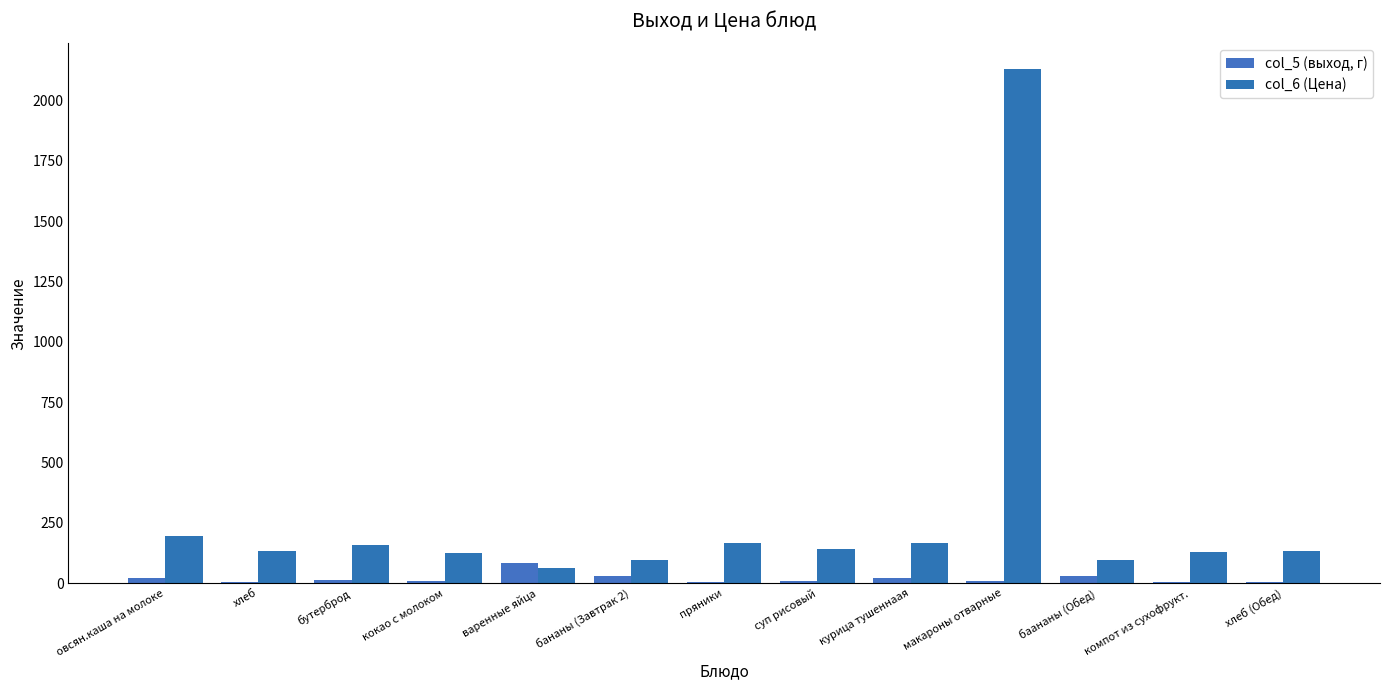

Reading left to right, list all the values displayed in this chart.

col_5 (выход, г): 21.0	3.0	15.0	7.0	85.0	31.0	6.0	11.0	22.0	7.6	31.0	4.5	3.0
col_6 (Цена): 195.0	133.0	157.0	123.0	63.0	96.0	167.0	140.0	168.0	2130.0	96.0	130.0	133.0